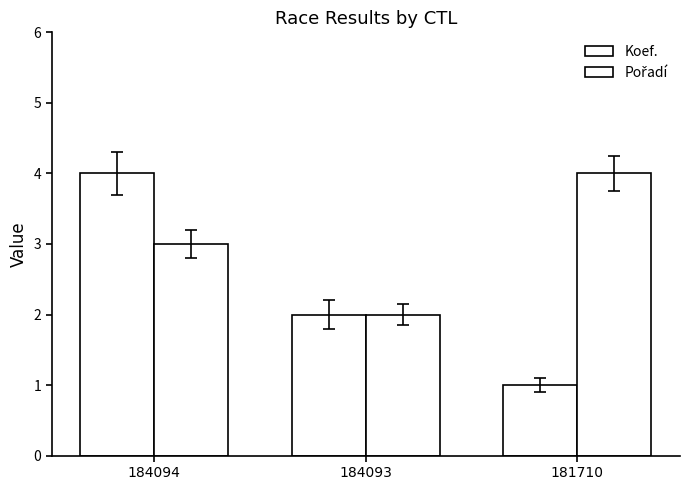

How many series are shown in this chart?

2